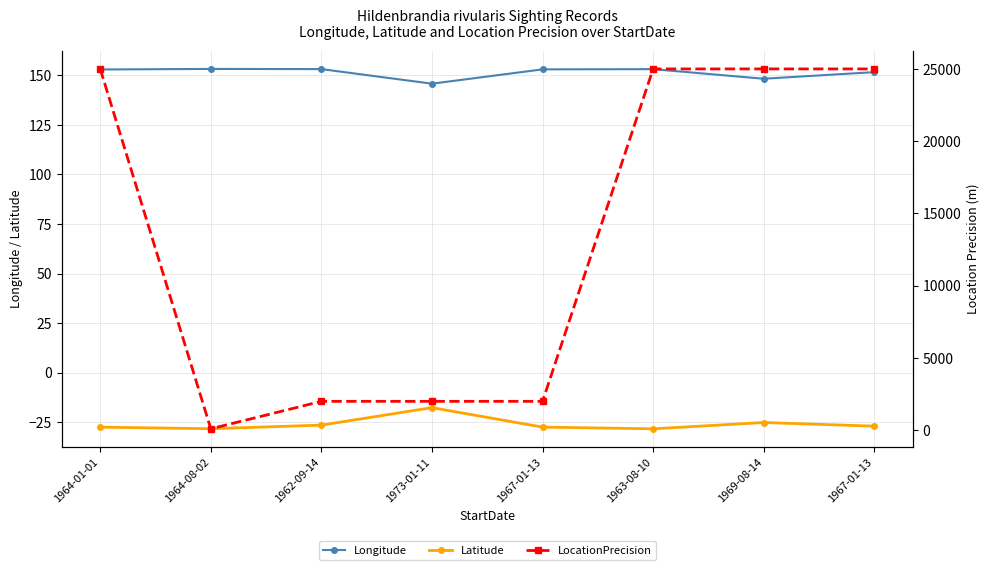

True or false: LocationPrecision has a value of 2000.0 at 1962-09-14.

True